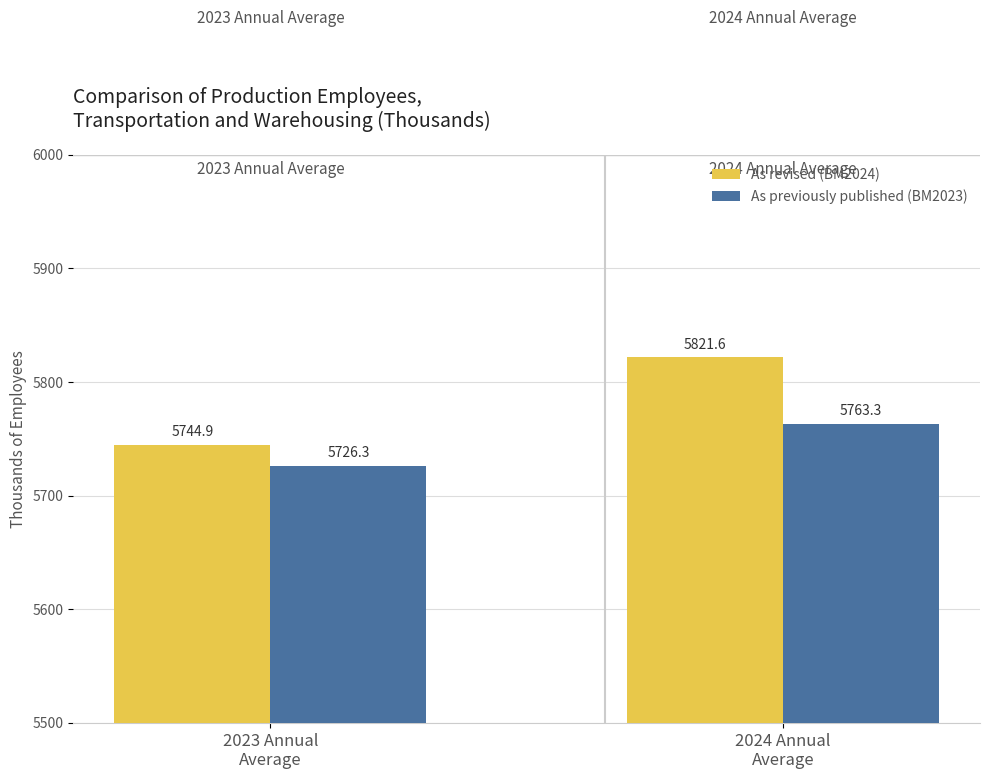

What is the difference between the maximum and minimum values in the As revised (BM2024) series?

76.7